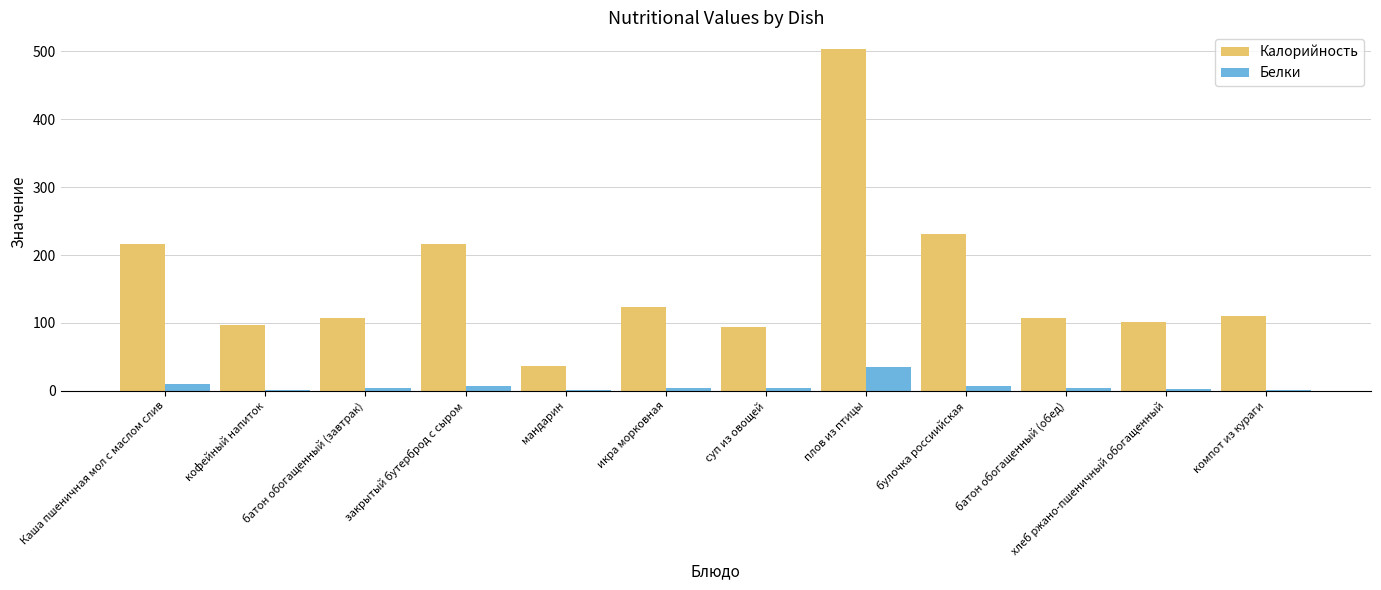

Is the value of Белки at Каша пшеничная мол с маслом слив greater than the value of Калорийность at мандарин?

No